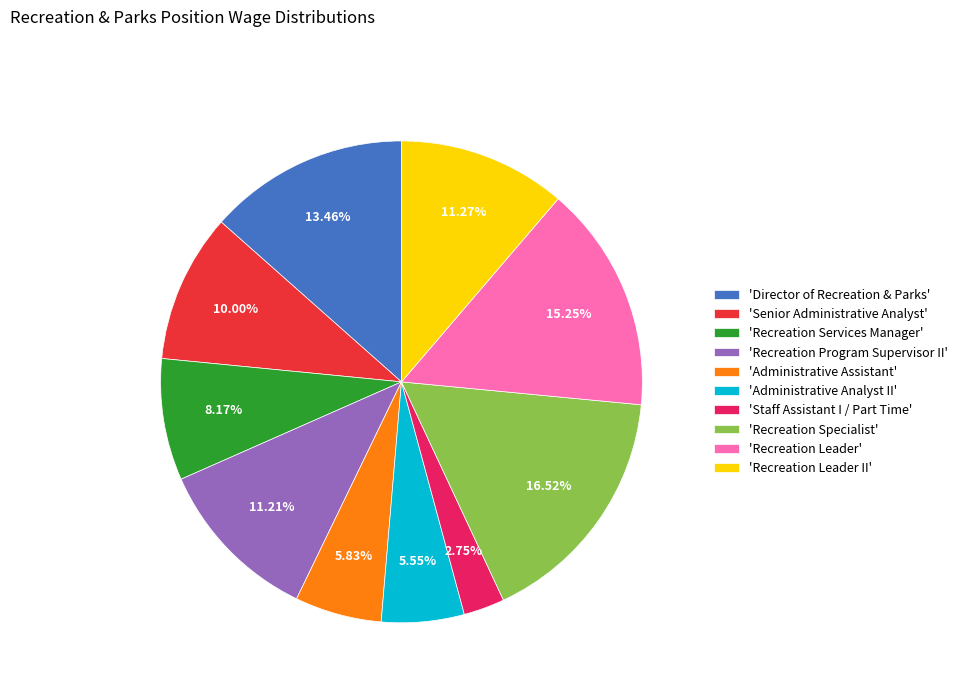

Is there any slice that represents more than half of the pie?

No